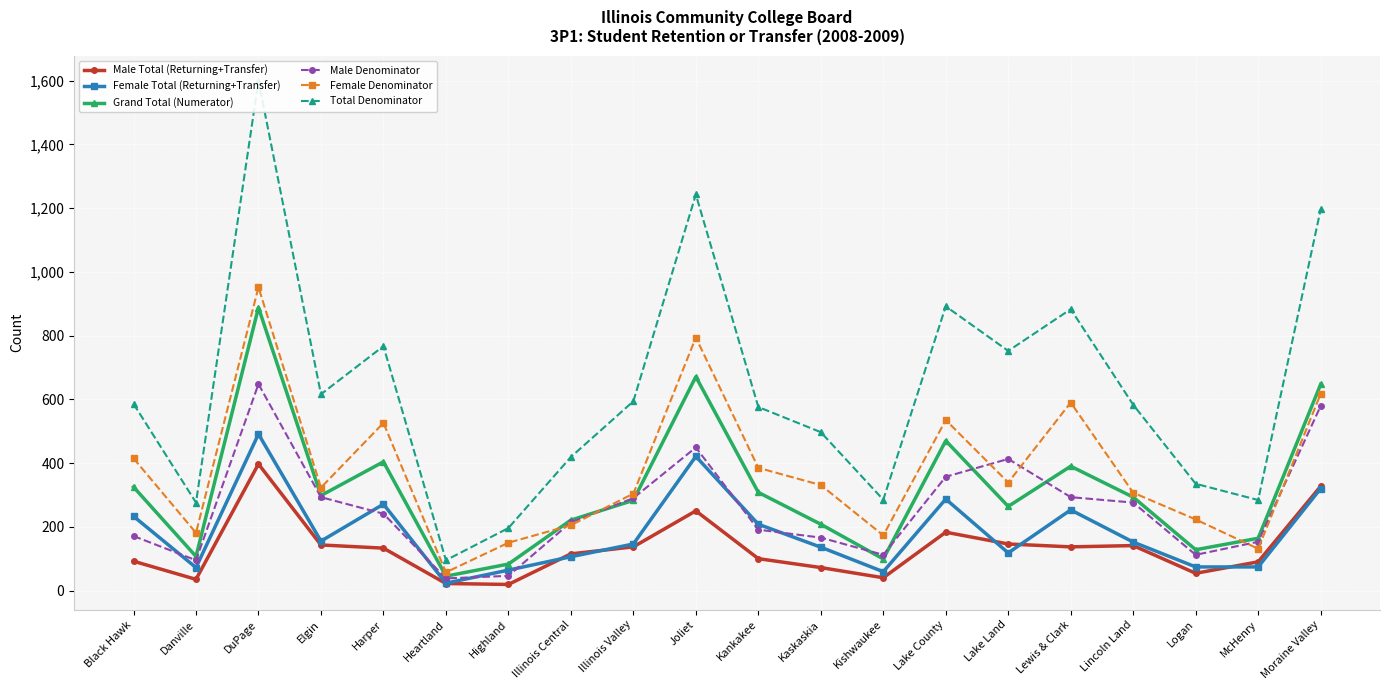

Which series changed the most between Black Hawk and Lewis & Clark?

Total Denominator